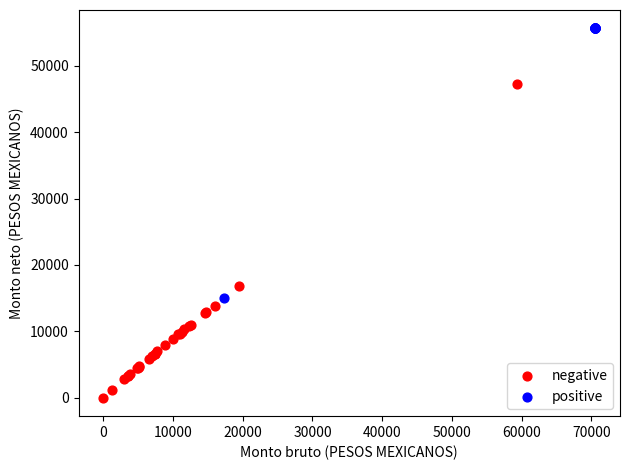

Which series contains the highest Y value?

positive